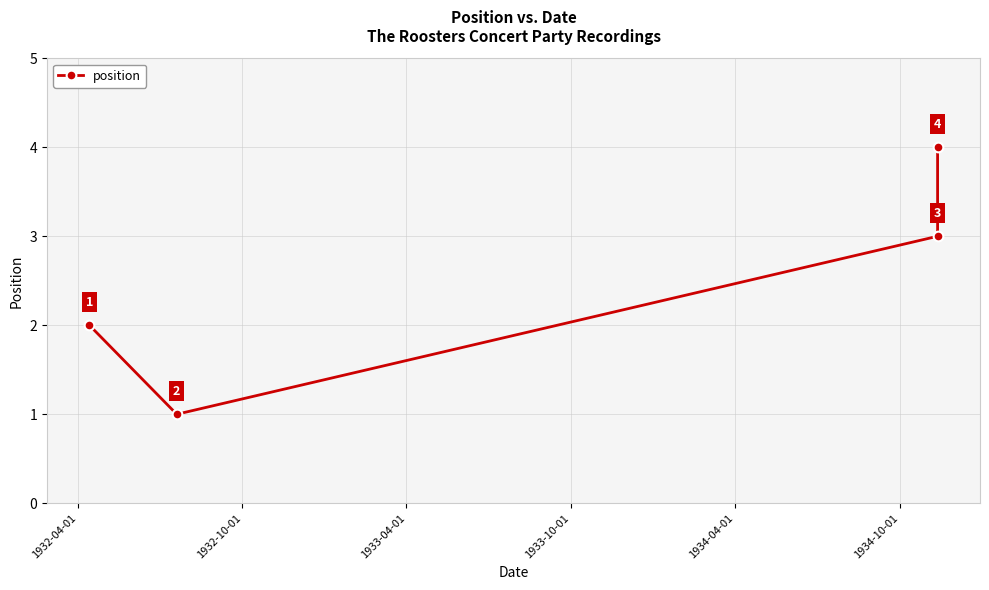

The value at 1932-10-01 is 0. True or false?

False